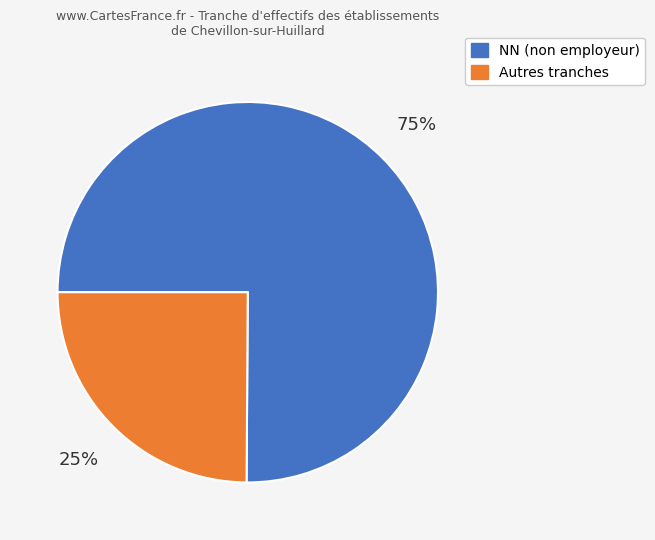

Does any single category account for the majority?

Yes